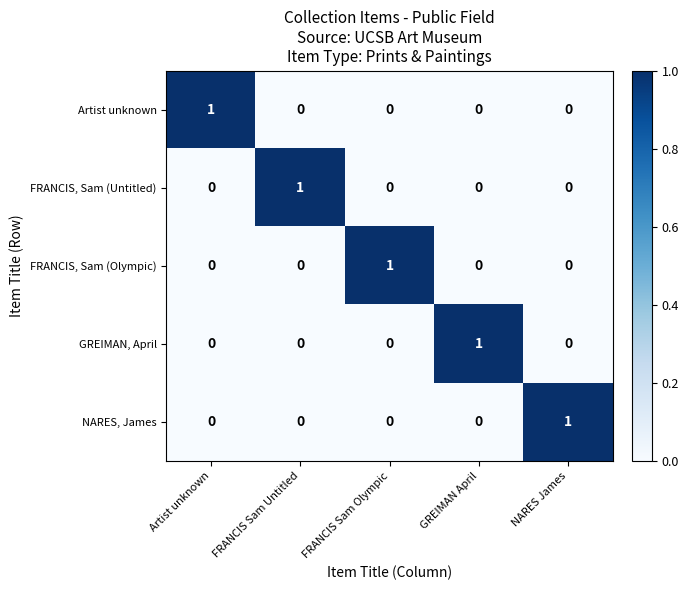

How many positive values does the NARES, James series have?

1